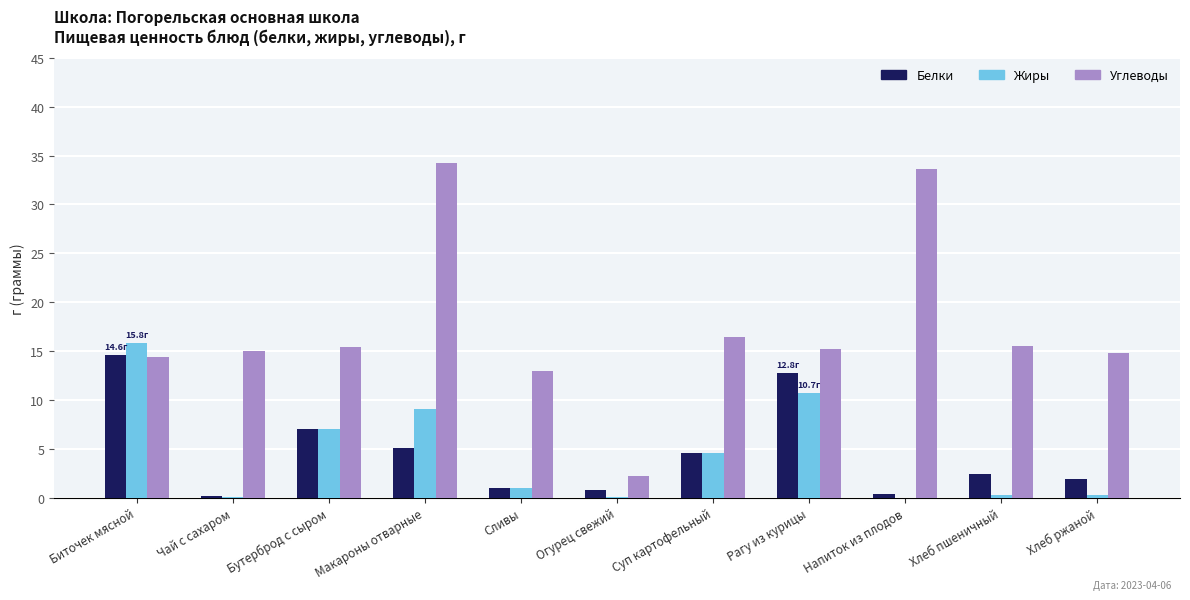

What is the maximum value shown in the chart?

34.2